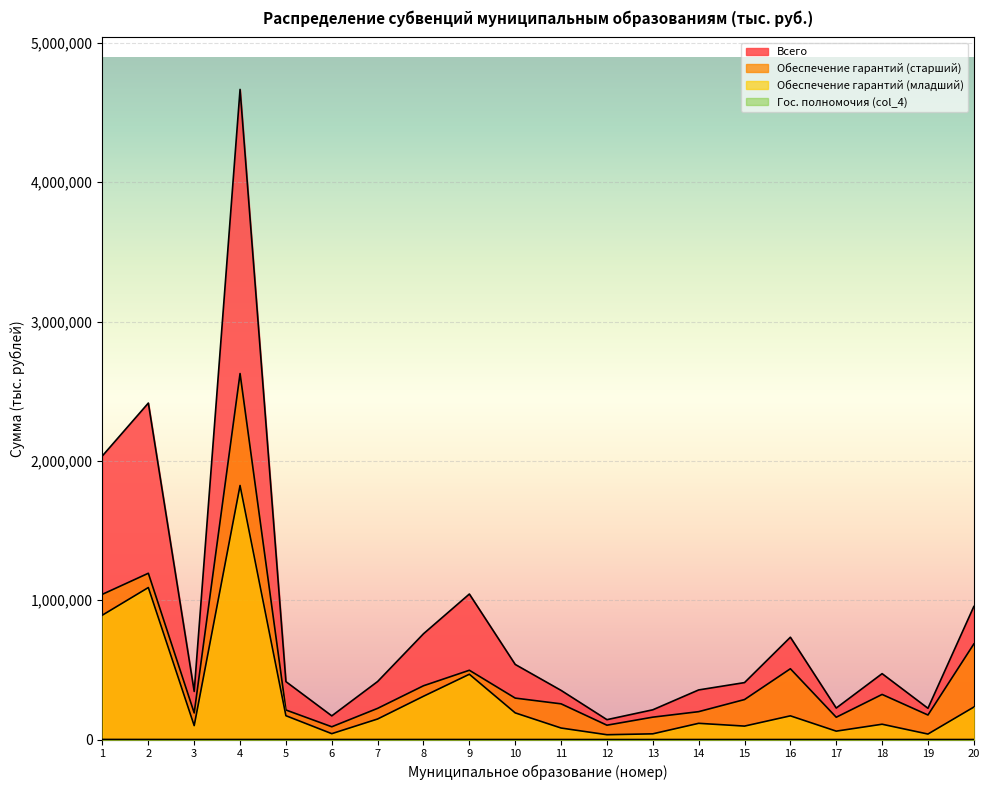

True or false: Обеспечение гарантий (старший) and Гос. полномочия (col_4) intersect in this chart.

False